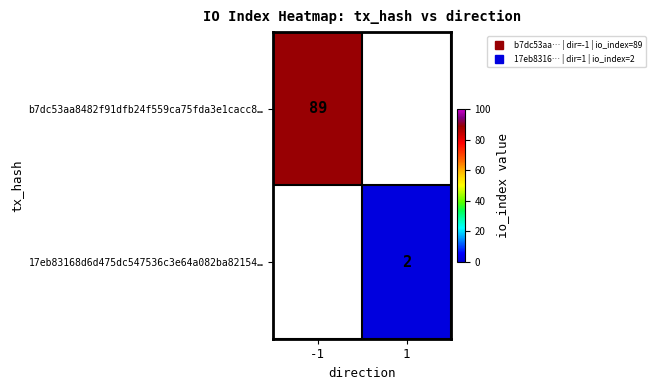

At which label is b7dc53aa8482f91dfb24f559ca75fda3e1cacc8… closest to 89?

-1